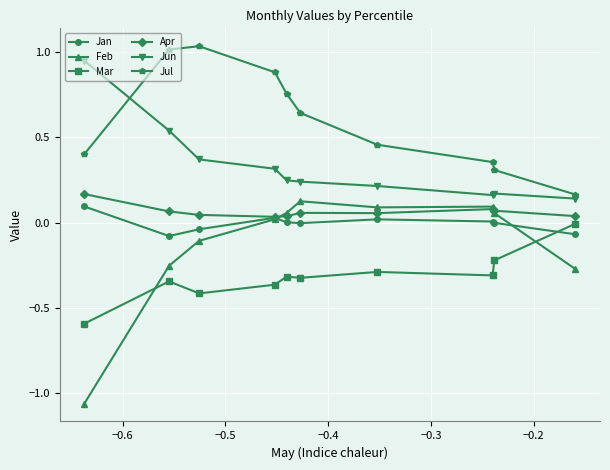

Which series has the largest total across all categories?

Jul